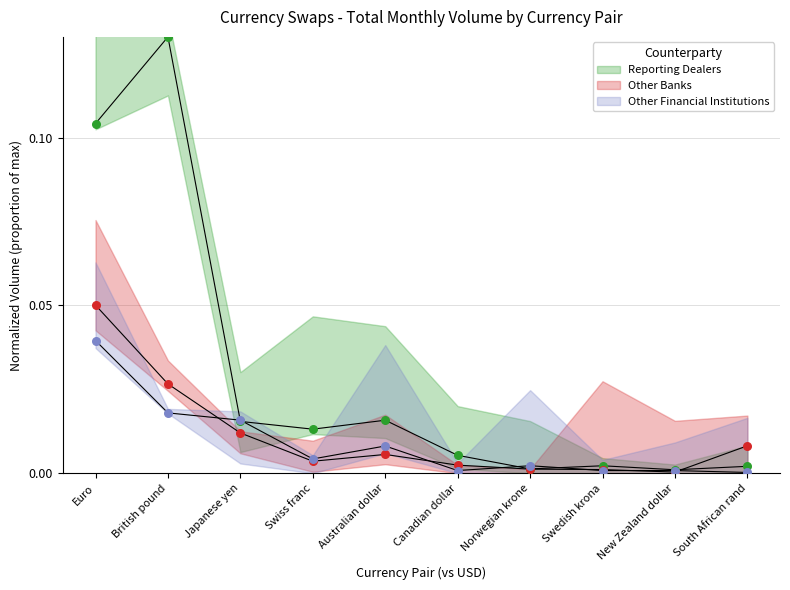

Which series has the largest total across all categories?

Reporting Dealers